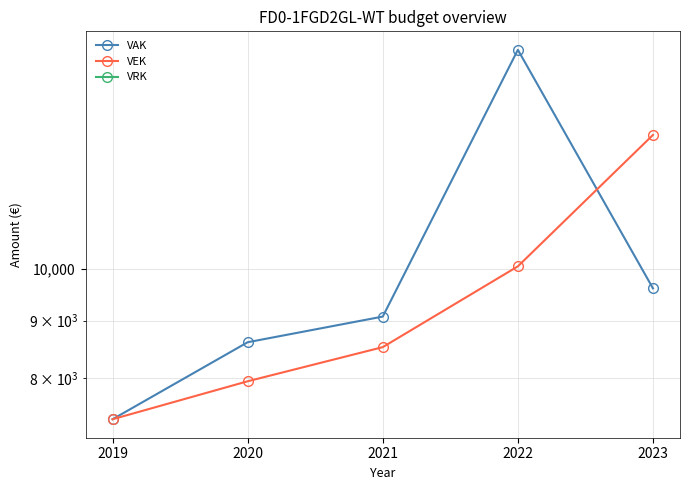

Reading left to right, extract all data points from this chart.

VAK: 7351	8608	9073	15676	9613
VEK: 7351	7946	8522	10057	13166
VRK: 0	0	0	0	0